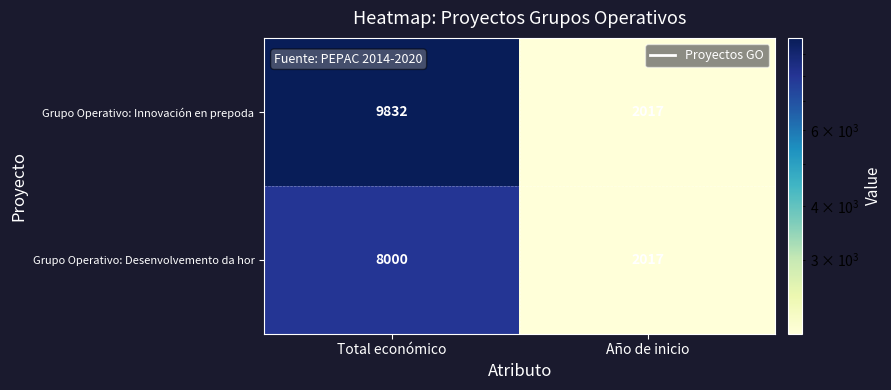

List the labels in order of Grupo Operativo: Innovación en prepoda value, smallest first.

Año de inicio, Total económico